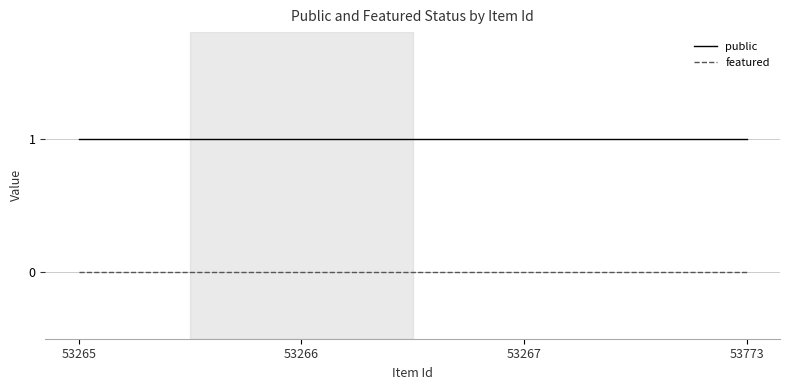

Rank the series by their maximum value, from lowest to highest.

featured, public